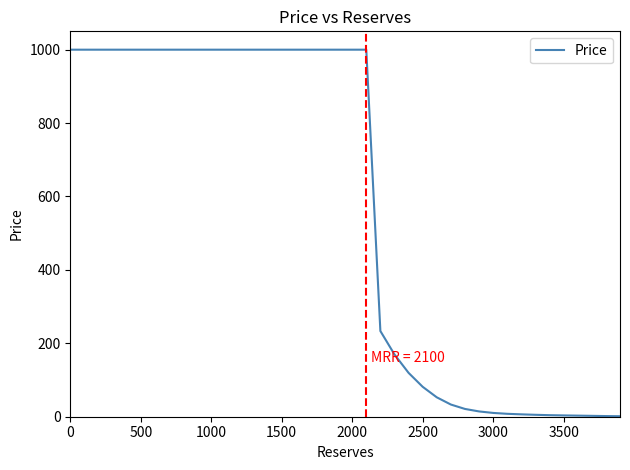

Is this an area chart (filled region under the line)?

No